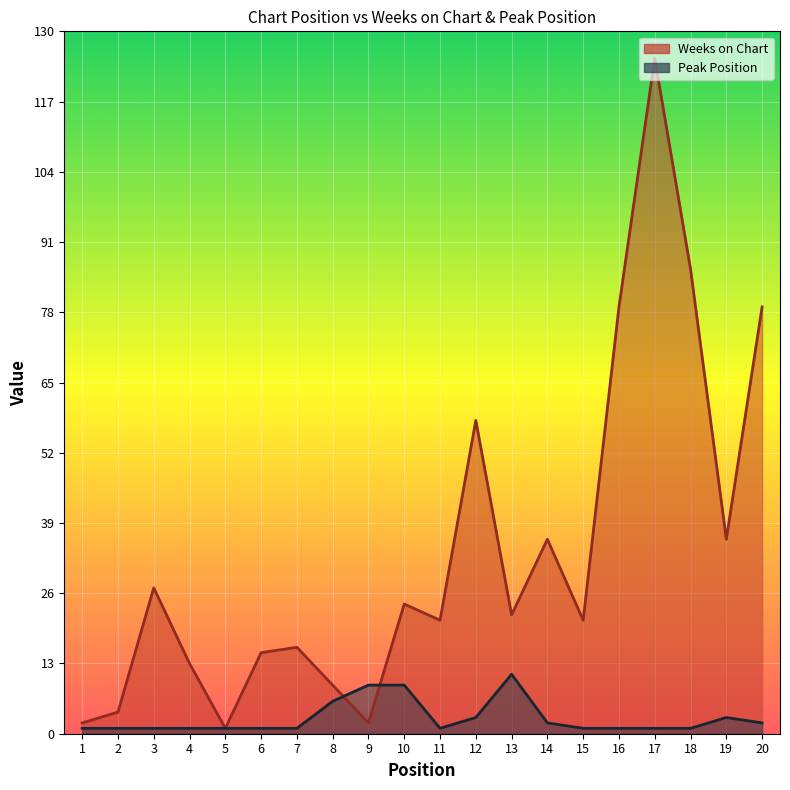

What is the highest value of the Peak Position series?

11